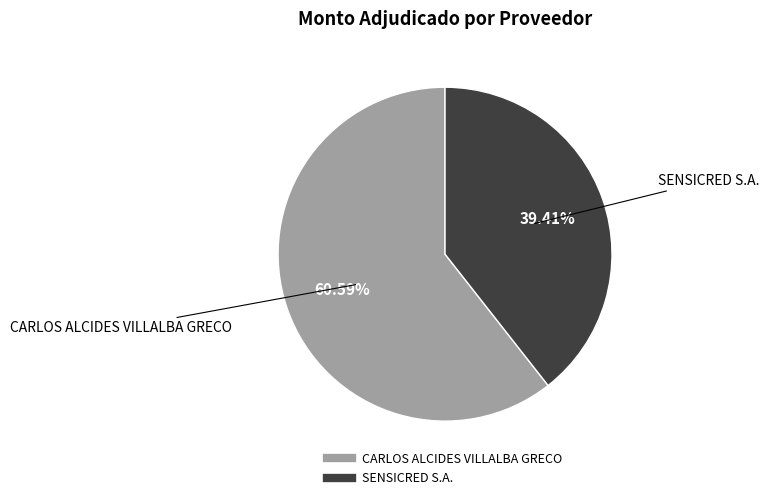

Which category accounts for the majority?

CARLOS ALCIDES VILLALBA GRECO